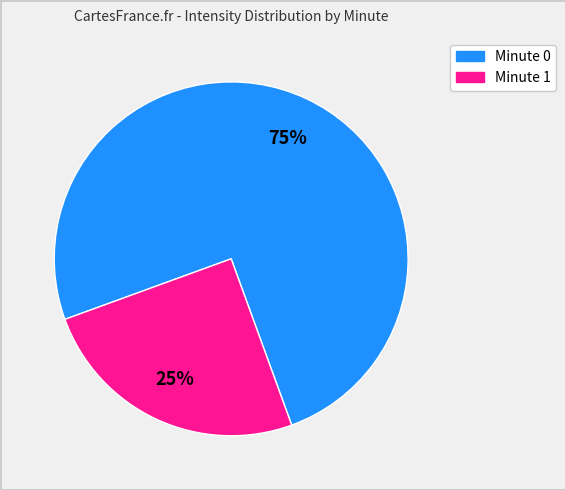

Count the number of slices in the pie.

2